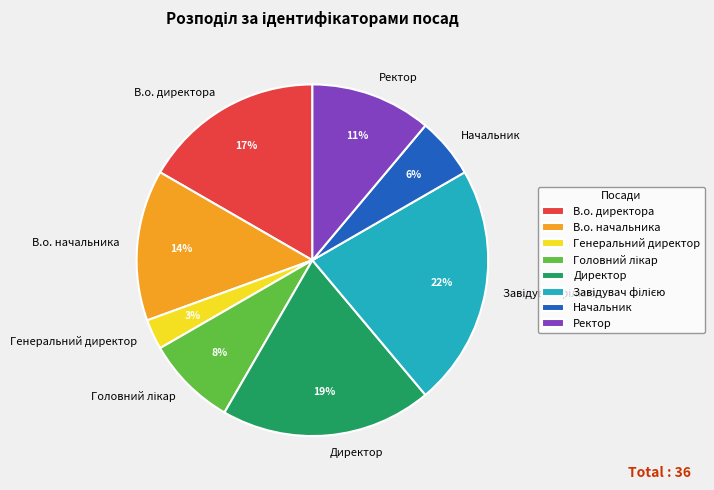

To the nearest percent, what is the difference between the largest and smallest slice percentages?

19%